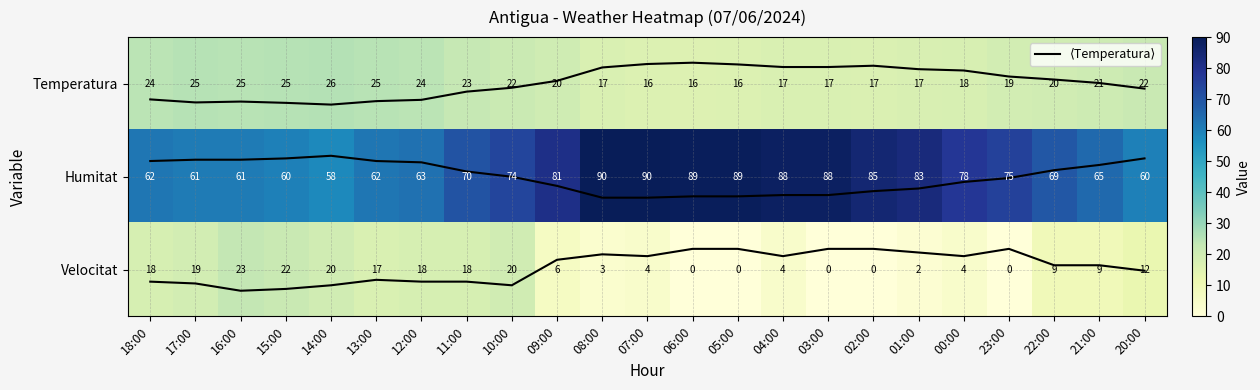

At how many categories does at least one series exceed 61?

18